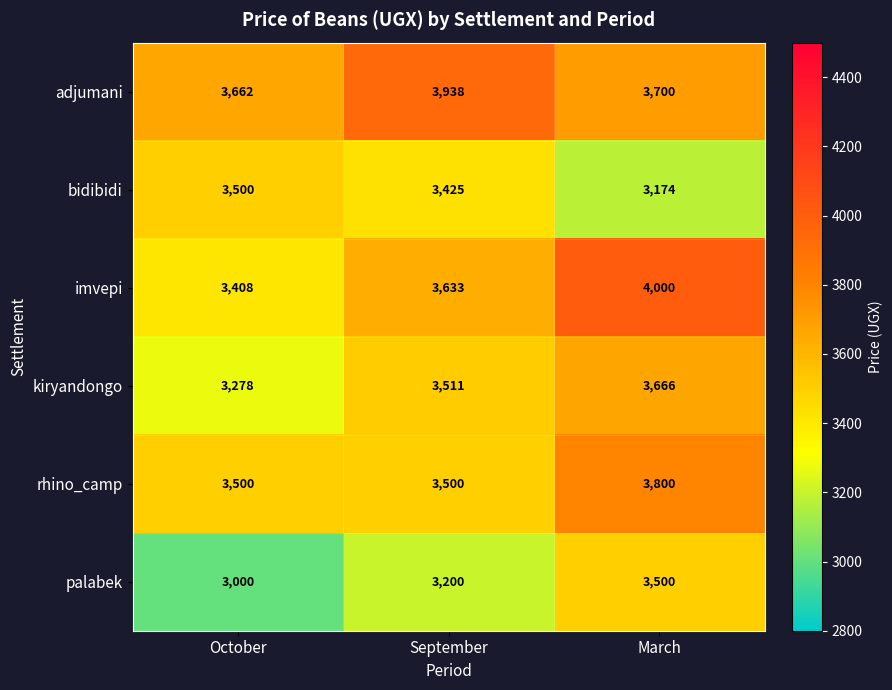

What is the difference between the rhino_camp values at March and September?

300